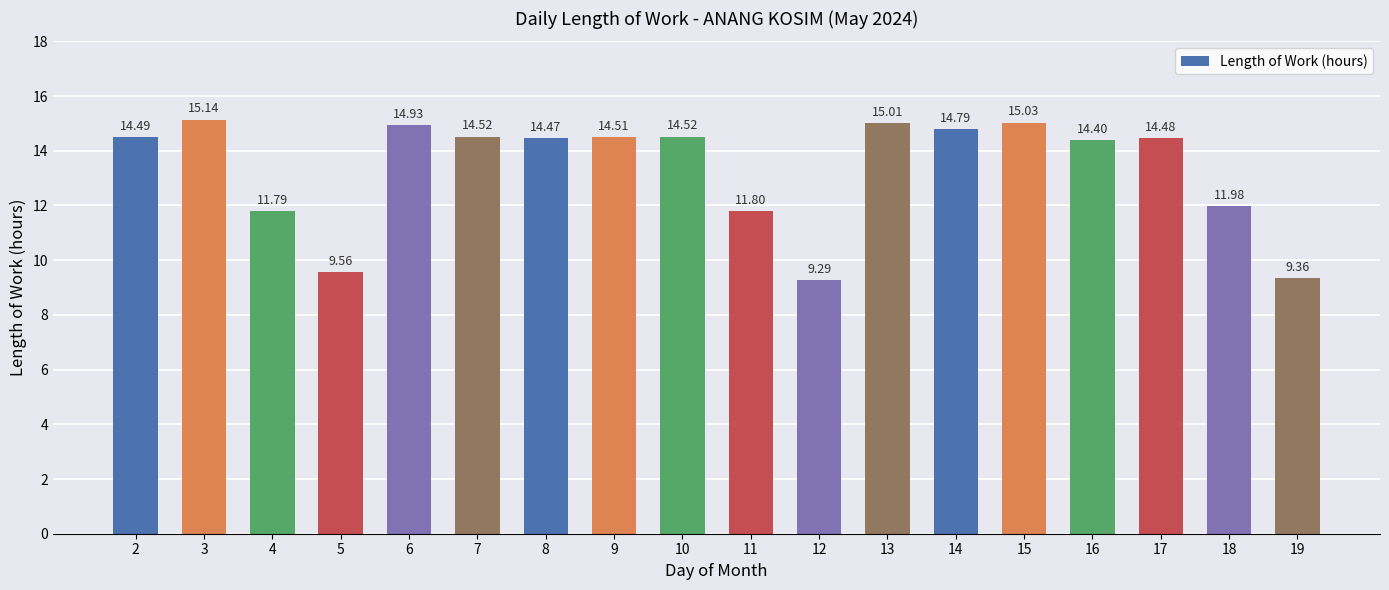

What is the sum of the values at 9 and 12?

23.8